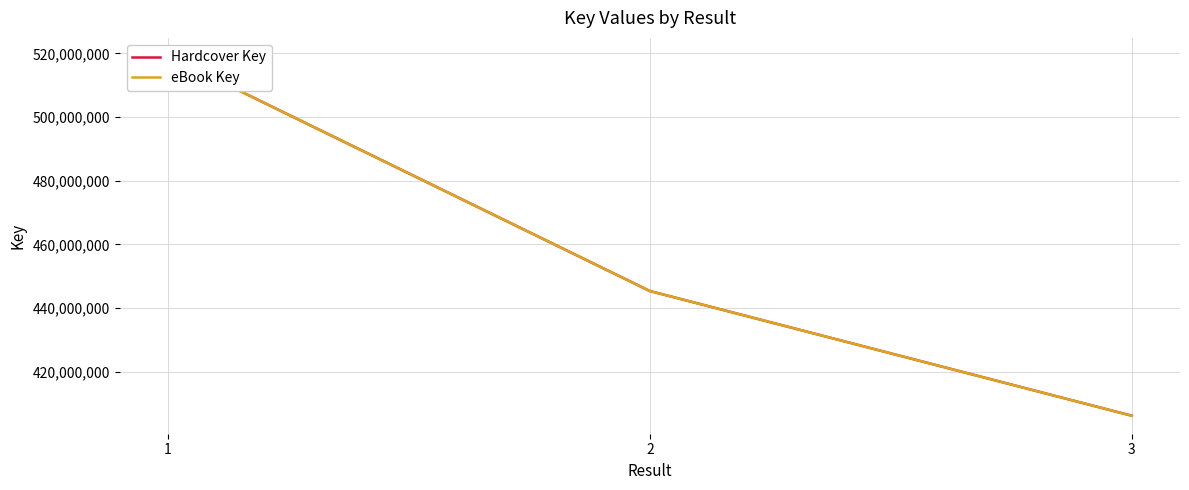

Count the number of categories in the chart.

3